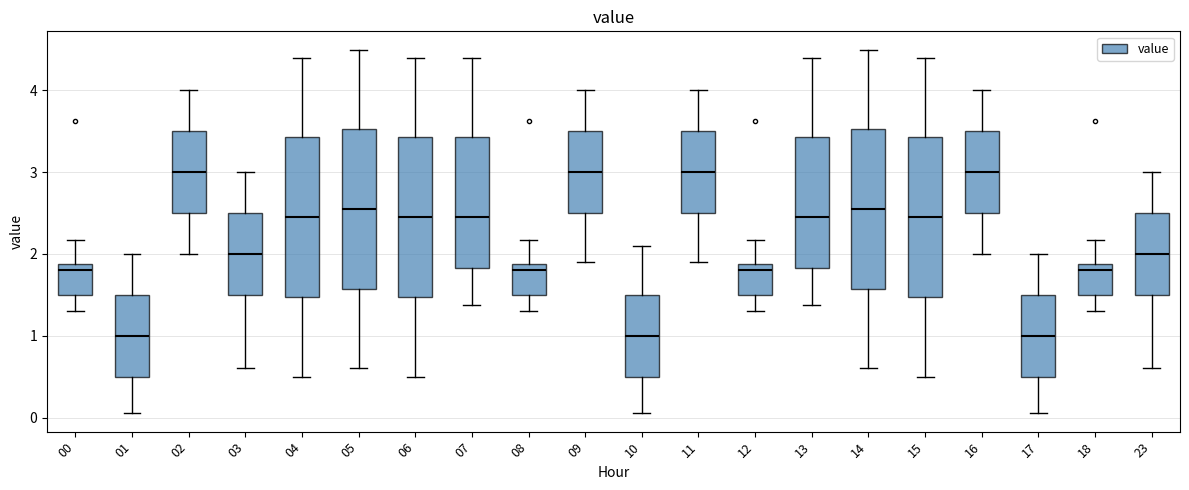

Reading left to right, read every box against the y-axis: the position of its median line, the range the box covers, and the ends of its whiskers. The values are not printed on the chart, so give them approximately, as read against the axis.

00: median 1.8, box 1.5 to 1.9, whiskers 1.3 to 2.2
01: median 1.0, box 0.5 to 1.5, whiskers 0.1 to 2.0
02: median 3.0, box 2.5 to 3.5, whiskers 2.0 to 4.0
03: median 2.0, box 1.5 to 2.5, whiskers 0.6 to 3.0
04: median 2.5, box 1.5 to 3.4, whiskers 0.5 to 4.4
05: median 2.6, box 1.6 to 3.5, whiskers 0.6 to 4.5
06: median 2.5, box 1.5 to 3.4, whiskers 0.5 to 4.4
07: median 2.5, box 1.8 to 3.4, whiskers 1.4 to 4.4
08: median 1.8, box 1.5 to 1.9, whiskers 1.3 to 2.2
09: median 3.0, box 2.5 to 3.5, whiskers 1.9 to 4.0
10: median 1.0, box 0.5 to 1.5, whiskers 0.1 to 2.1
11: median 3.0, box 2.5 to 3.5, whiskers 1.9 to 4.0
12: median 1.8, box 1.5 to 1.9, whiskers 1.3 to 2.2
13: median 2.5, box 1.8 to 3.4, whiskers 1.4 to 4.4
14: median 2.6, box 1.6 to 3.5, whiskers 0.6 to 4.5
15: median 2.5, box 1.5 to 3.4, whiskers 0.5 to 4.4
16: median 3.0, box 2.5 to 3.5, whiskers 2.0 to 4.0
17: median 1.0, box 0.5 to 1.5, whiskers 0.1 to 2.0
18: median 1.8, box 1.5 to 1.9, whiskers 1.3 to 2.2
23: median 2.0, box 1.5 to 2.5, whiskers 0.6 to 3.0